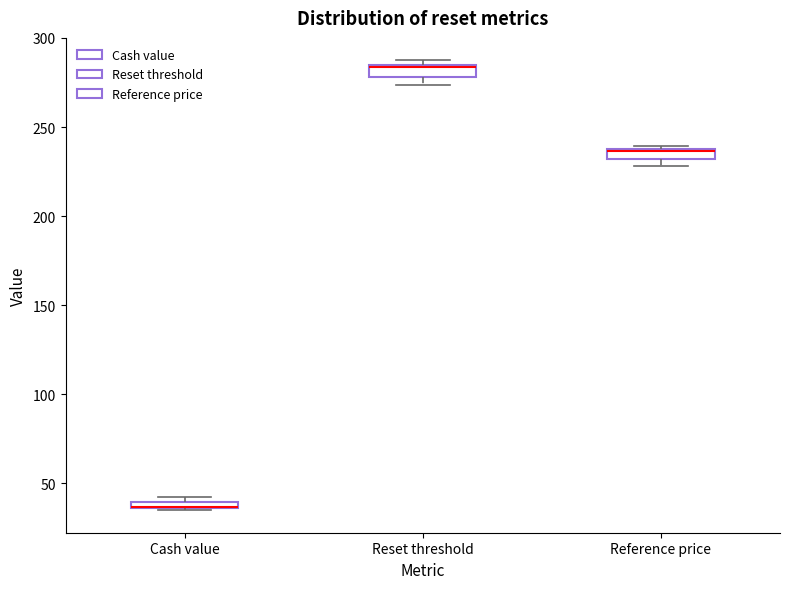

Where is the upper edge of the box for Reference price on the y-axis? The values are not printed on the chart, so give them approximately, as read against the axis.

240